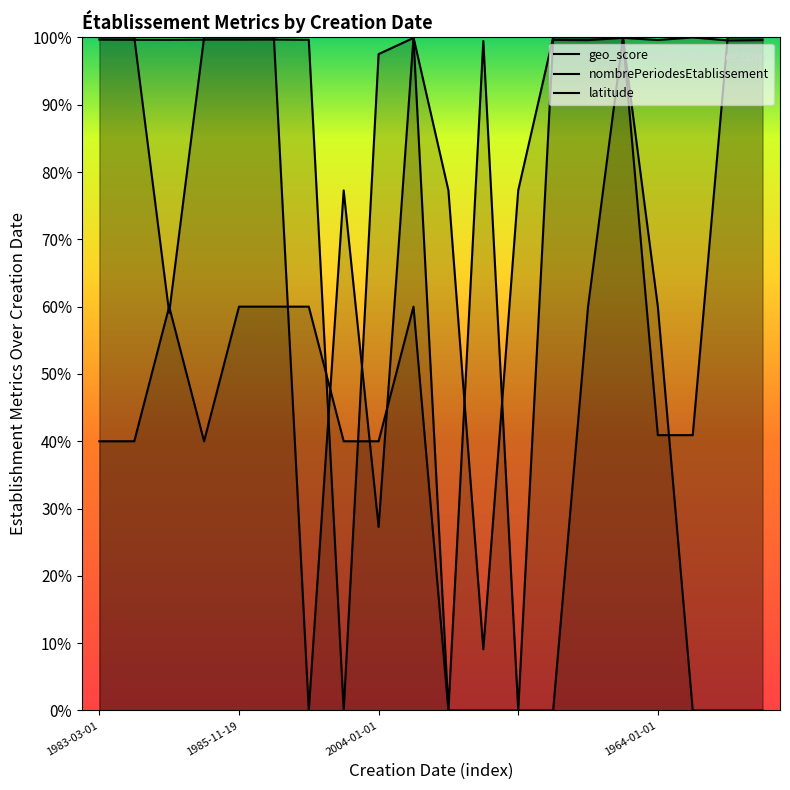

How many series are shown in this chart?

3